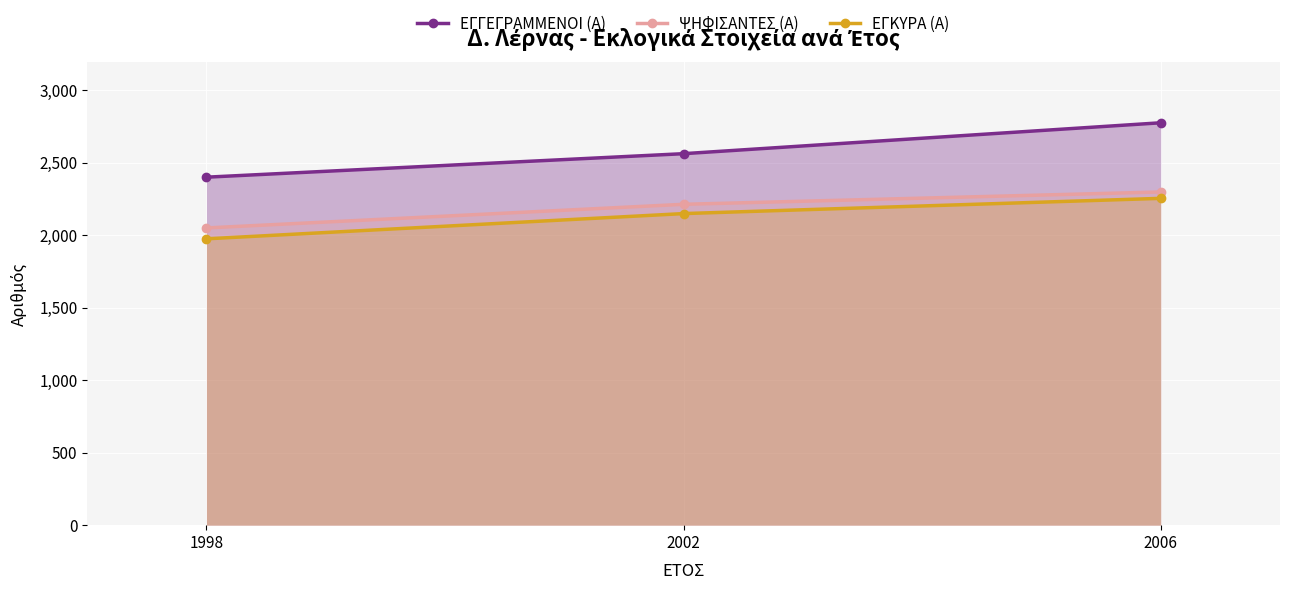

What is the highest value of the ΕΓΚΥΡΑ (Α) series?

2253